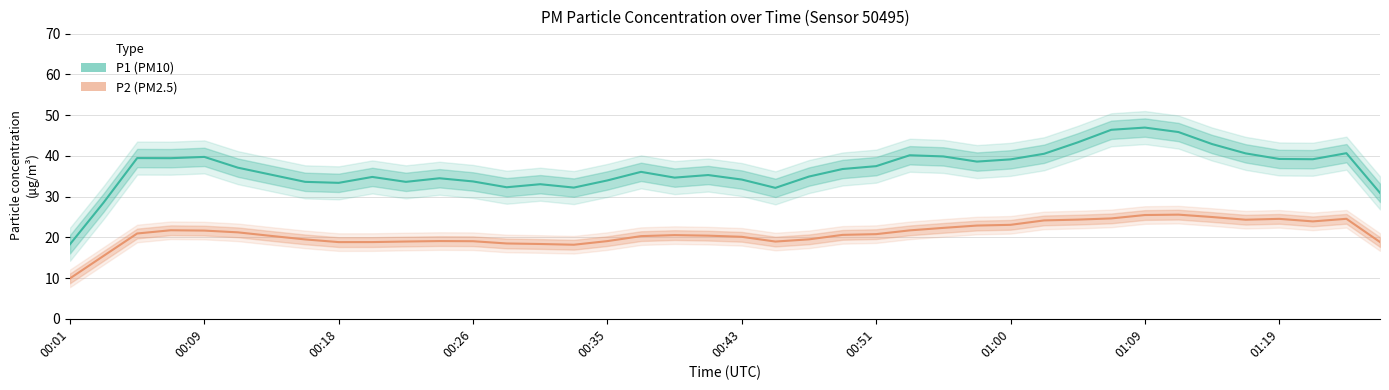

Which series has the largest total across all categories?

P1 (PM10)